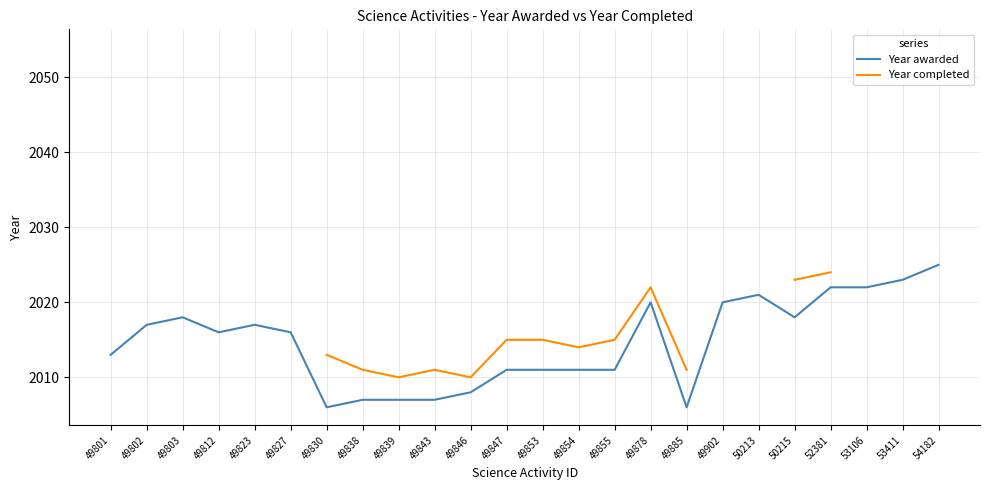

True or false: Year awarded has a value of 1340.4 at 50215.

False